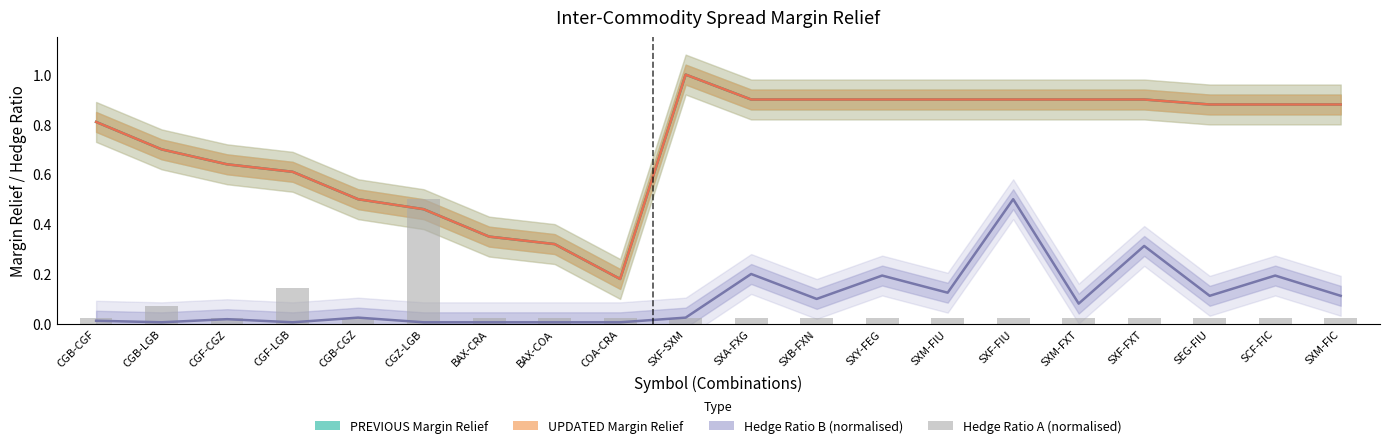

What is the label of the 9th bar from the right?

SXB-FXN